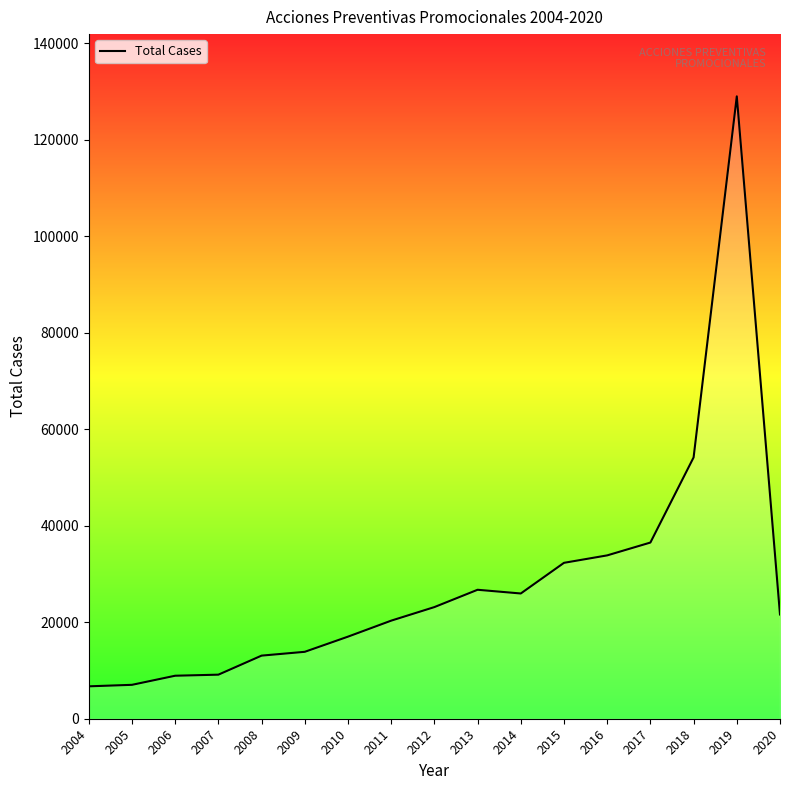

Does the chart have visible grid lines?

No